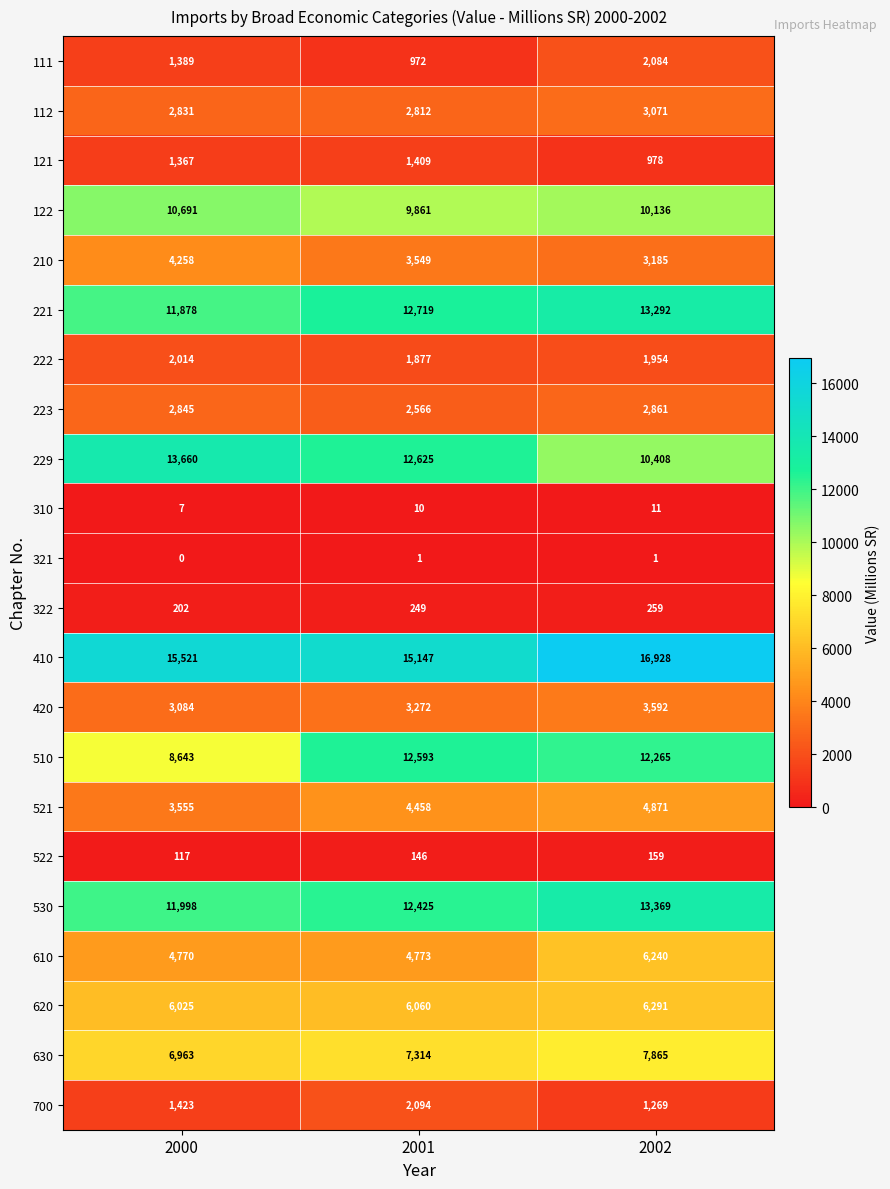

What is the maximum value shown in the chart?

16928